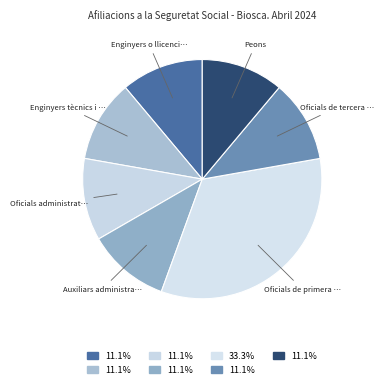

How many segments does this pie chart have?

7